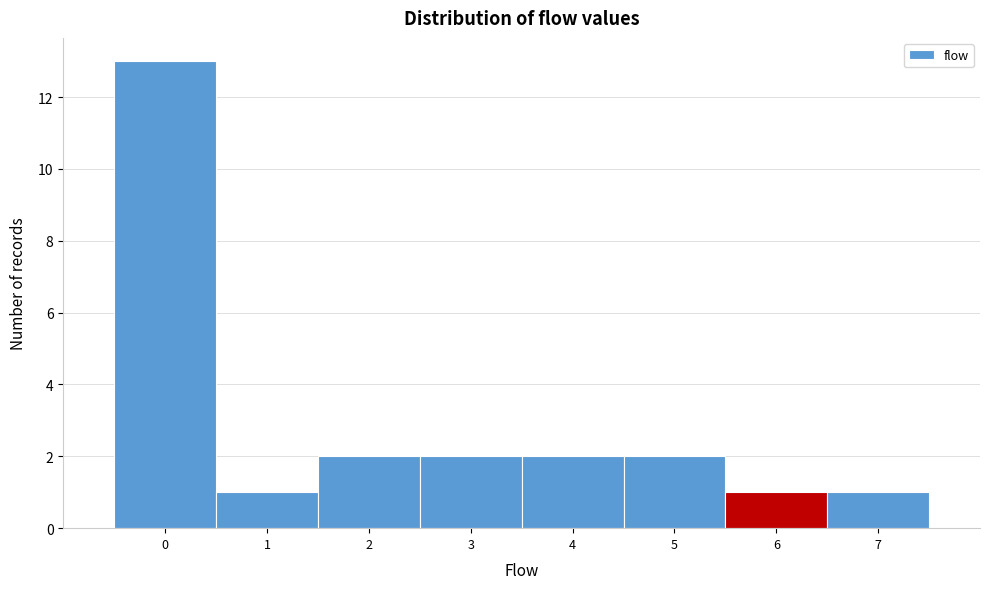

Reading left to right, transcribe all the data shown in this chart.

0=13	1=1	2=2	3=2	4=2	5=2	6=1	7=1